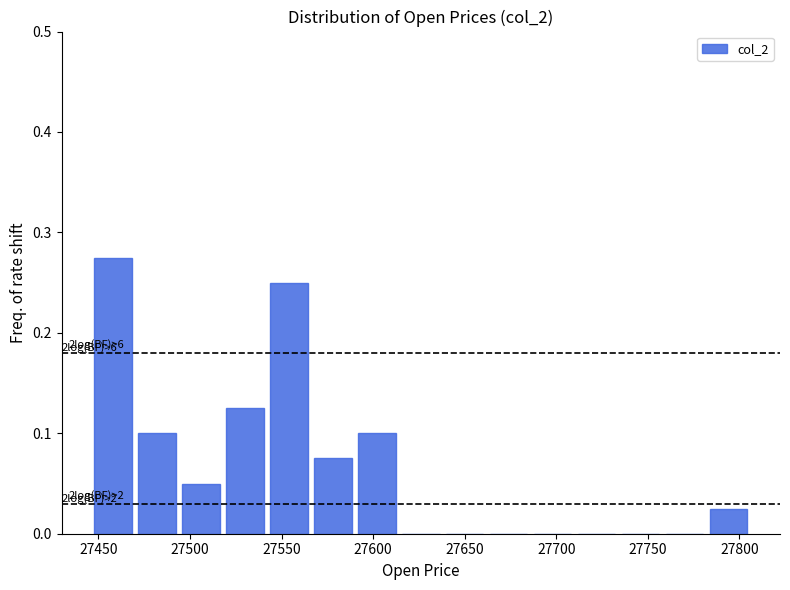

Over which range of the x-axis is the bar tallest?

27445 to 27470